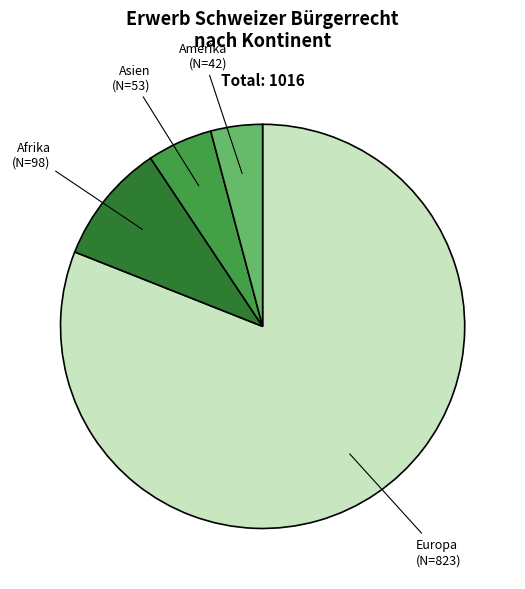

Rank the categories by value from lowest to highest.

Amerika, Asien, Afrika, Europa